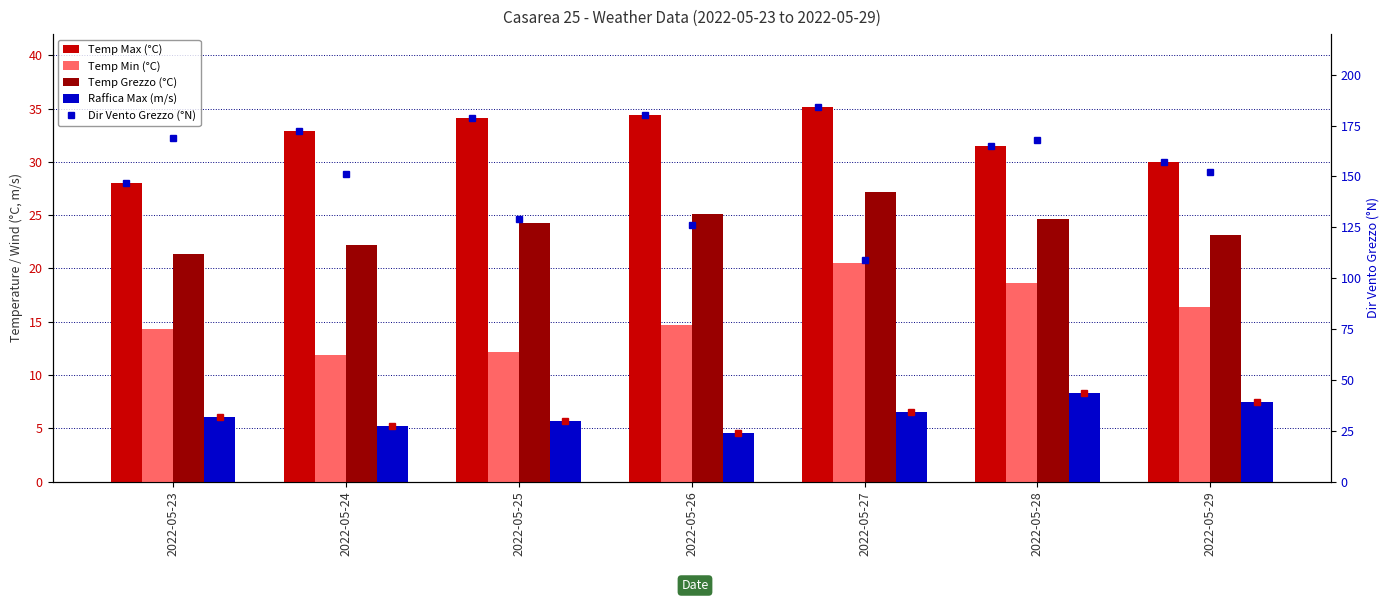

The value of Temp Min (°C) at 2022-05-27 is 28.2. True or false?

False